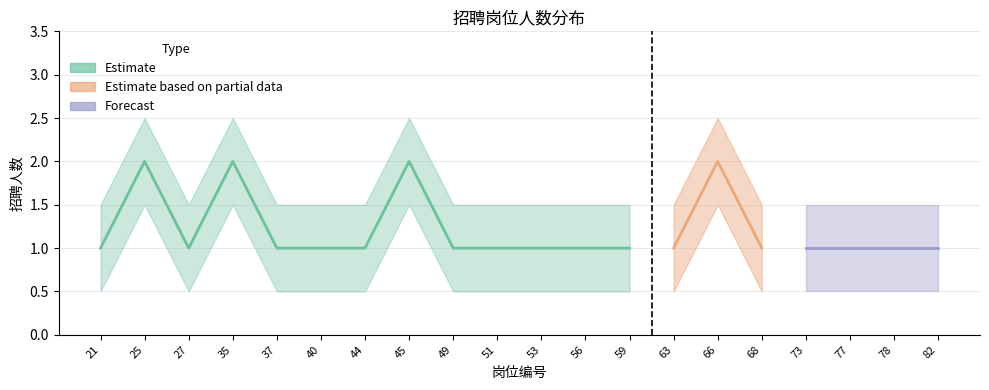

What is the difference between the maximum and minimum values?

1